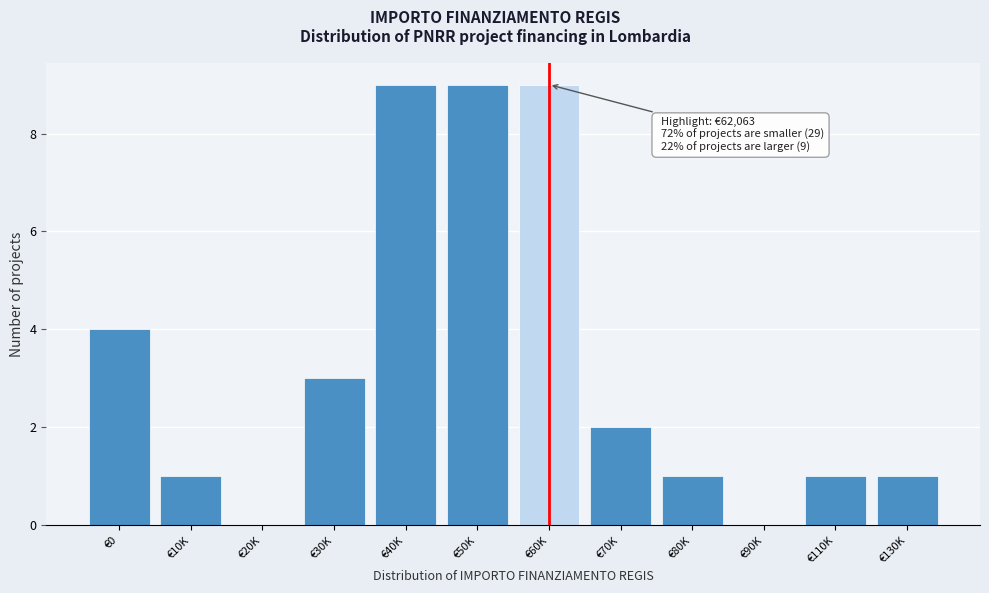

Reading left to right, extract all data points from this chart.

€0=4	€10K=1	€20K=0	€30K=3	€40K=9	€50K=9	€60K=9	€70K=2	€80K=1	€90K=0	€110K=1	€130K=1